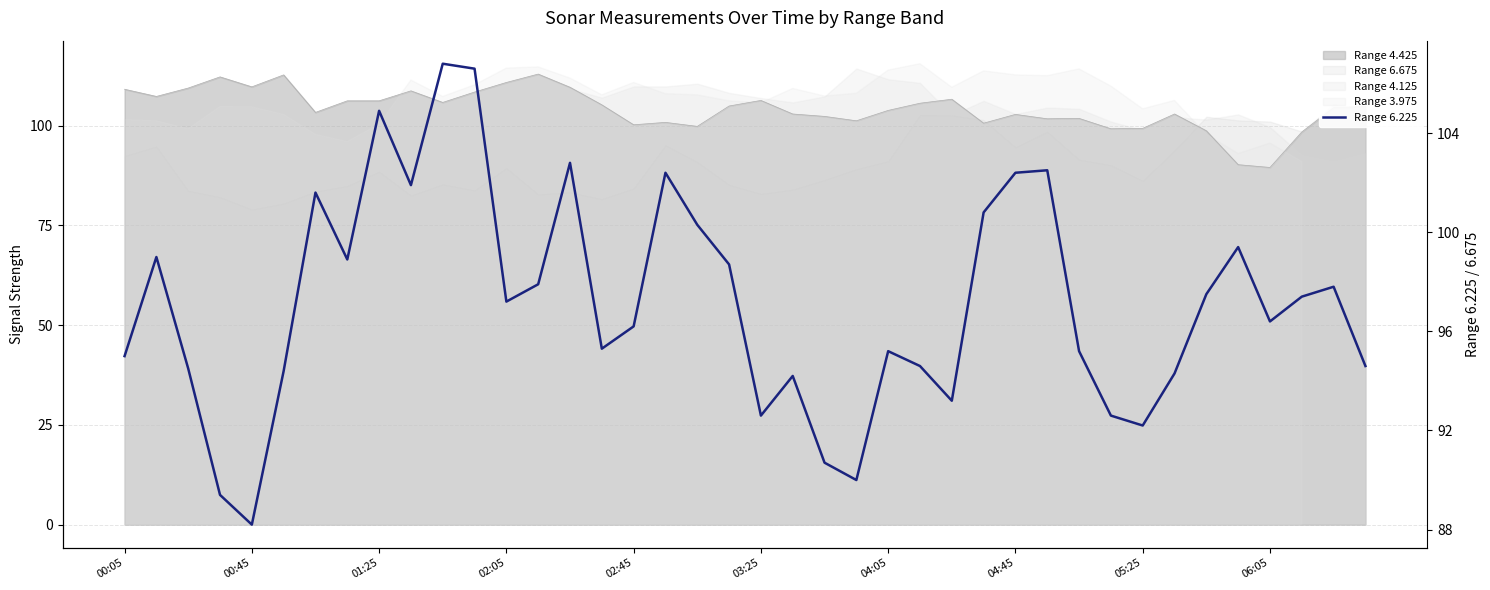

Does the chart have visible grid lines?

Yes